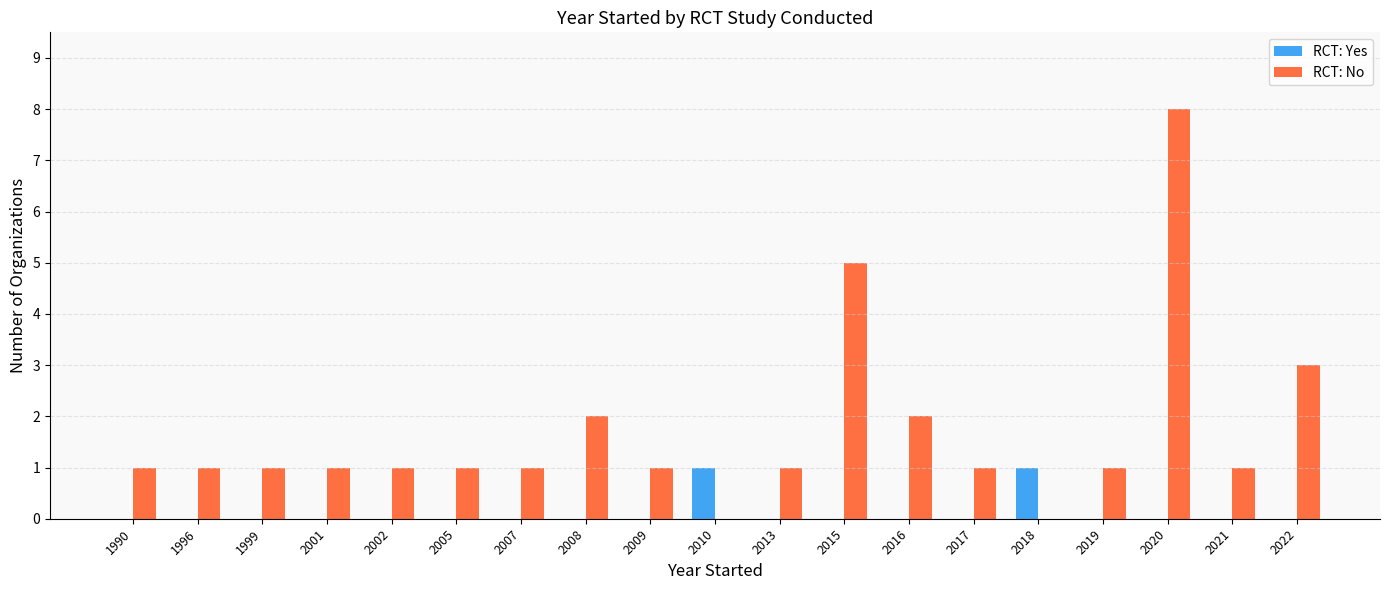

What is the sum of all RCT: No values?

32